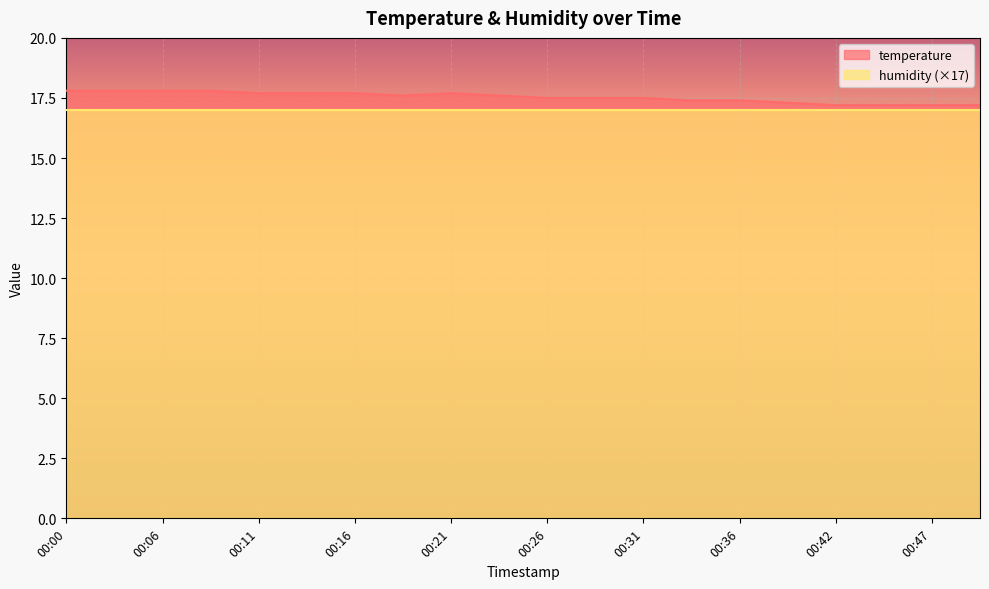

Reading right to left, extract all data points from this chart.

17.2	17.2	17.2	17.2	17.3	17.4	17.4	17.5	17.5	17.5	17.6	17.7	17.6	17.7	17.7	17.7	17.8	17.8	17.8	17.8